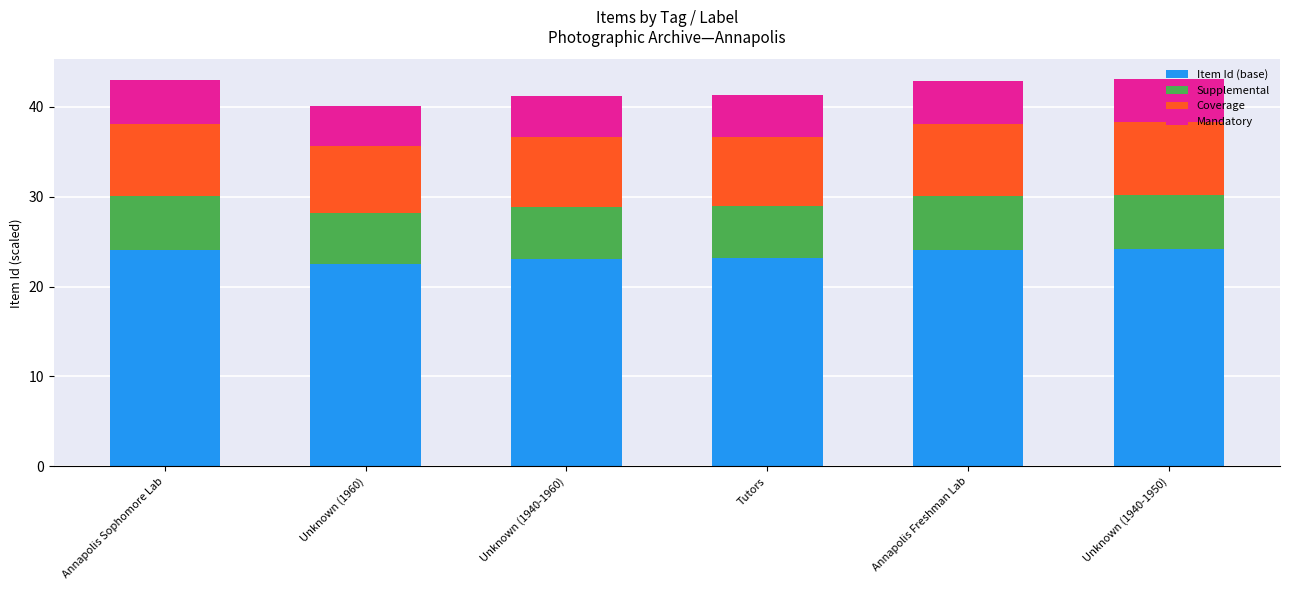

What is the highest value of the Item Id (base) series?

24.2